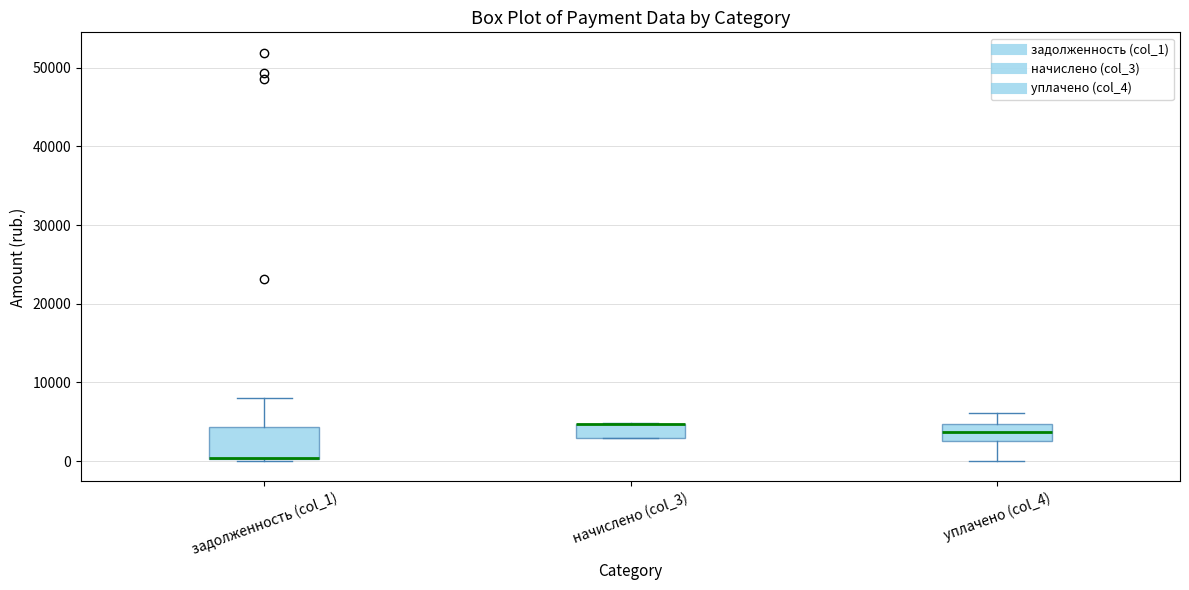

Reading left to right, transcribe this box plot: for each box, give where its median line is, the range the box spans, and where its two whiskers end, as read against the y-axis. The values are not printed on the chart, so give them approximately, as read against the axis.

задолженность (col_1): median 0 (drawn on the box's lower edge), box 0 to 4000, whiskers 0 (just below the box's lower edge) to 8000
начислено (col_3): median 5000 (drawn on the box's upper edge), box 3000 to 5000, whiskers 3000 to 5000
уплачено (col_4): median 4000, box 3000 to 5000, whiskers 0 to 6000